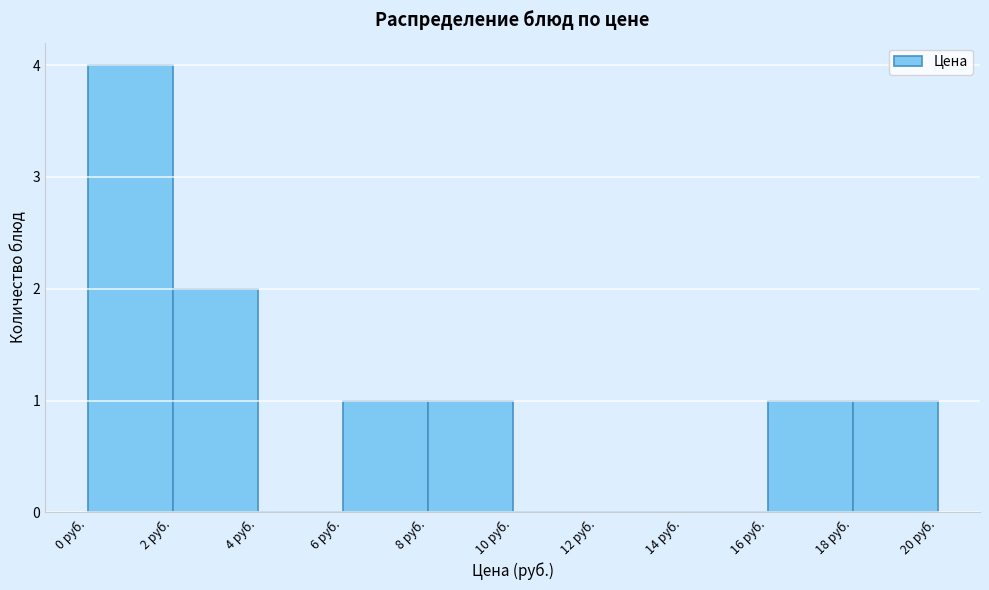

Reading left to right, transcribe this chart: for each bar, give the range it covers on the x-axis and its height. The values are not printed on the chart, so give them approximately, as read against the axis.

0 to 2: 4
2 to 4: 2
4 to 6: 0
6 to 8: 1
8 to 10: 1
10 to 12: 0
12 to 14: 0
14 to 16: 0
16 to 18: 1
18 to 20: 1